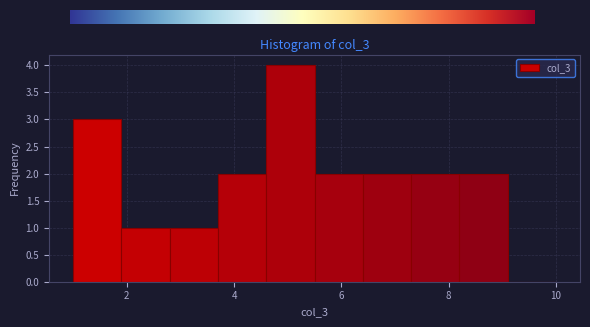

Reading left to right, transcribe this chart: for each bar, give the range it covers on the x-axis and its height. Neither the bar edges nor the heights are printed on the chart, so give them approximately, as read against the axes.

1.0 to 1.9: 3
1.9 to 2.8: 1
2.8 to 3.7: 1
3.7 to 4.6: 2
4.6 to 5.5: 4
5.5 to 6.4: 2
6.4 to 7.3: 2
7.3 to 8.2: 2
8.2 to 9.1: 2
9.1 to 10.0: 0